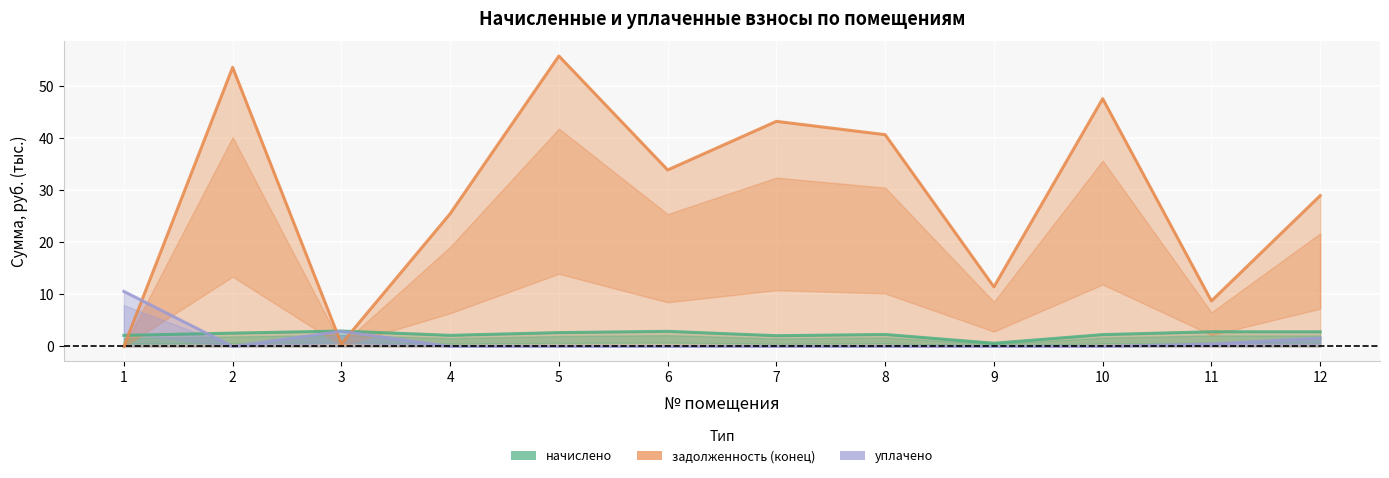

Is it true that уплачено equals 0.0 at 2?

True